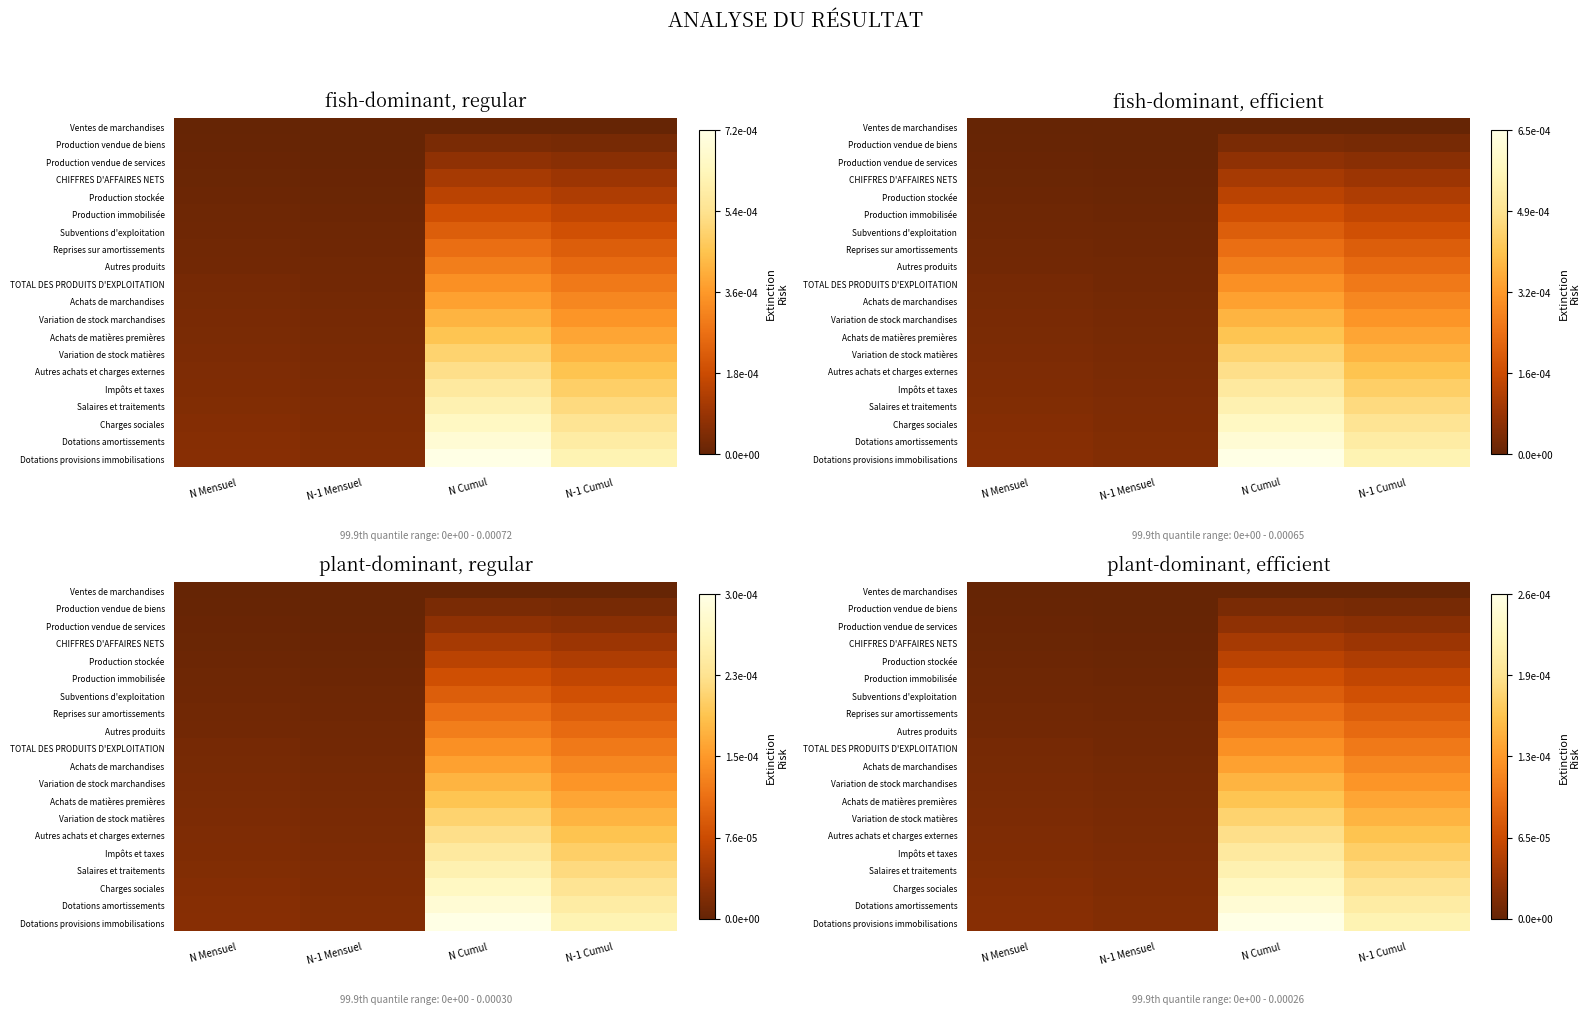

Which series has the largest total across all categories?

Dotations provisions immobilisations